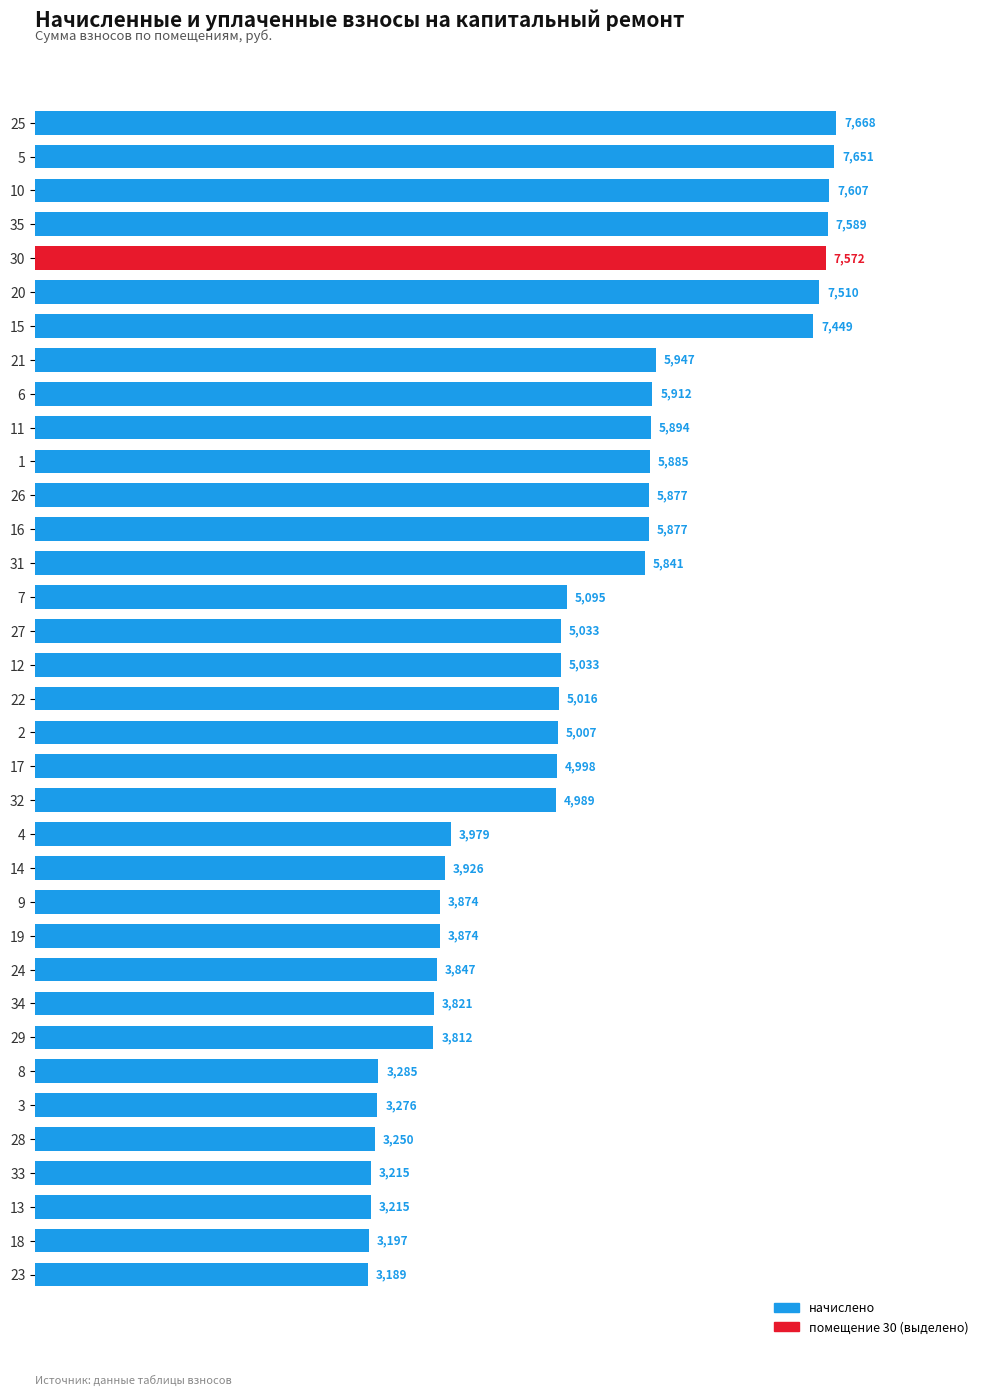

What is the greatest value displayed?

7668.5